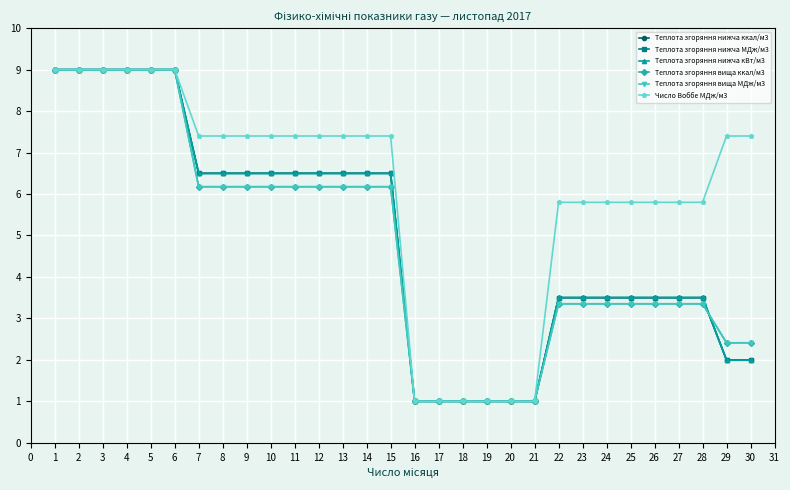

Is this an area chart (filled region under the line)?

No